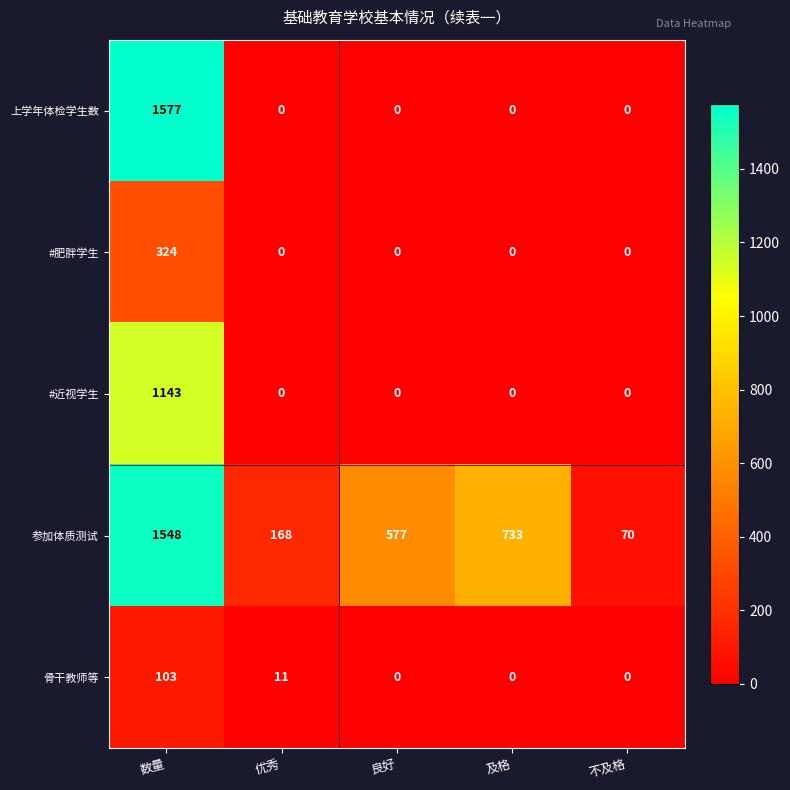

Which category has the highest value across all series?

数量